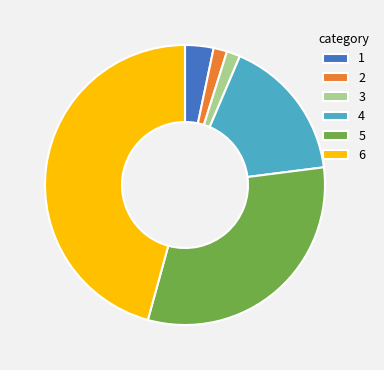

Does any single category account for the majority?

No